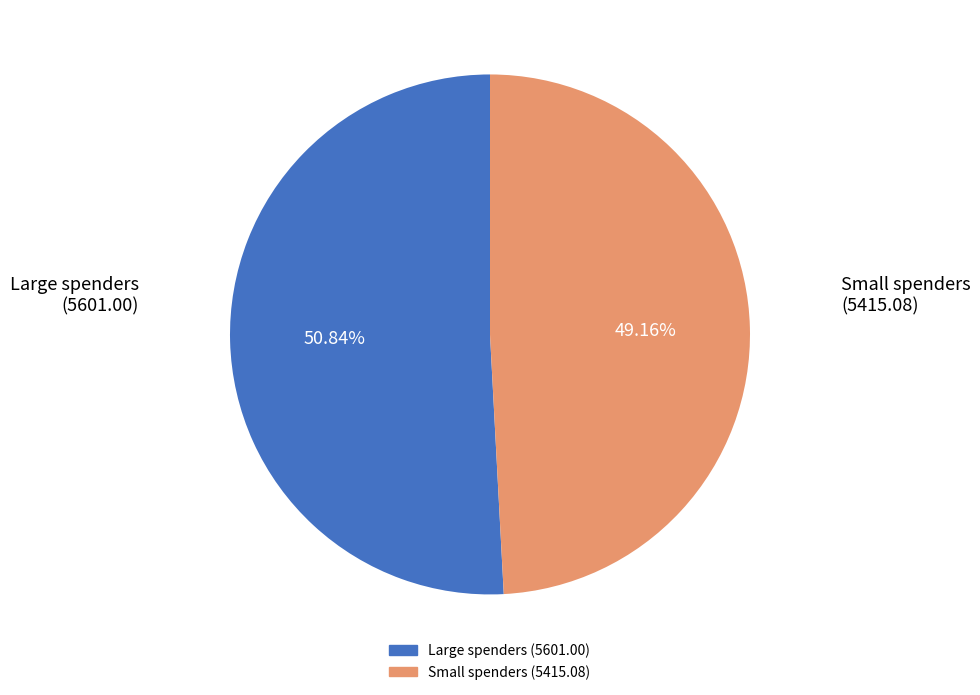

Does any single category account for the majority?

Yes